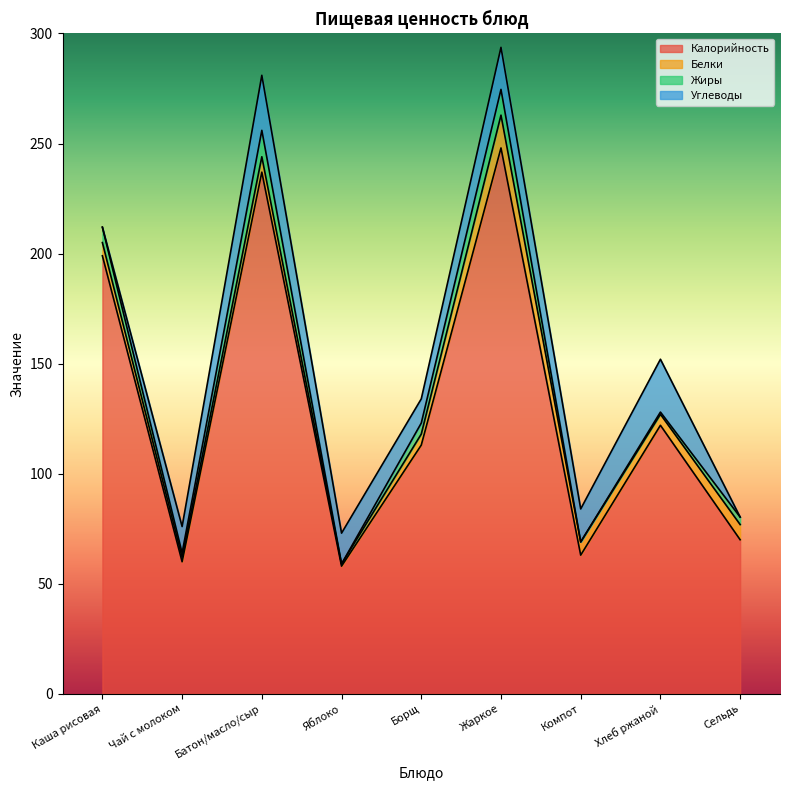

What is the average value of the Жиры series?

4.7